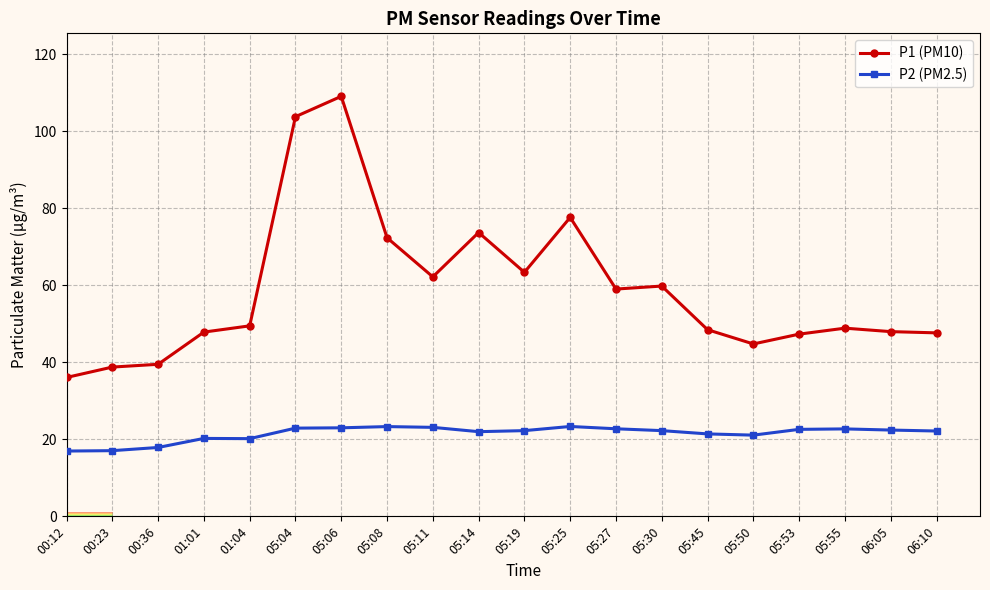

Which series has the widest spread of values?

P1 (PM10)